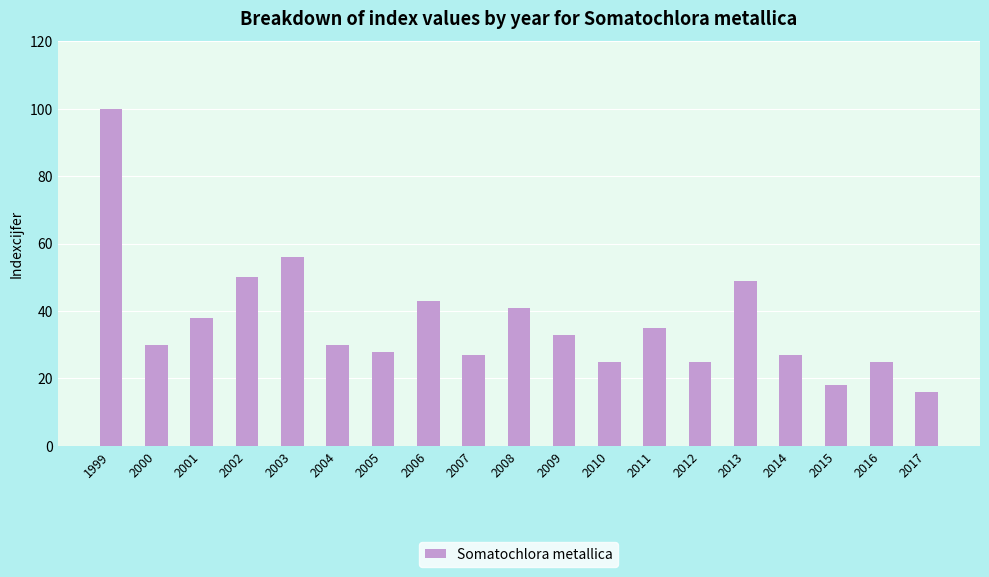

What is the difference between the values at 2012 and 2009?

8